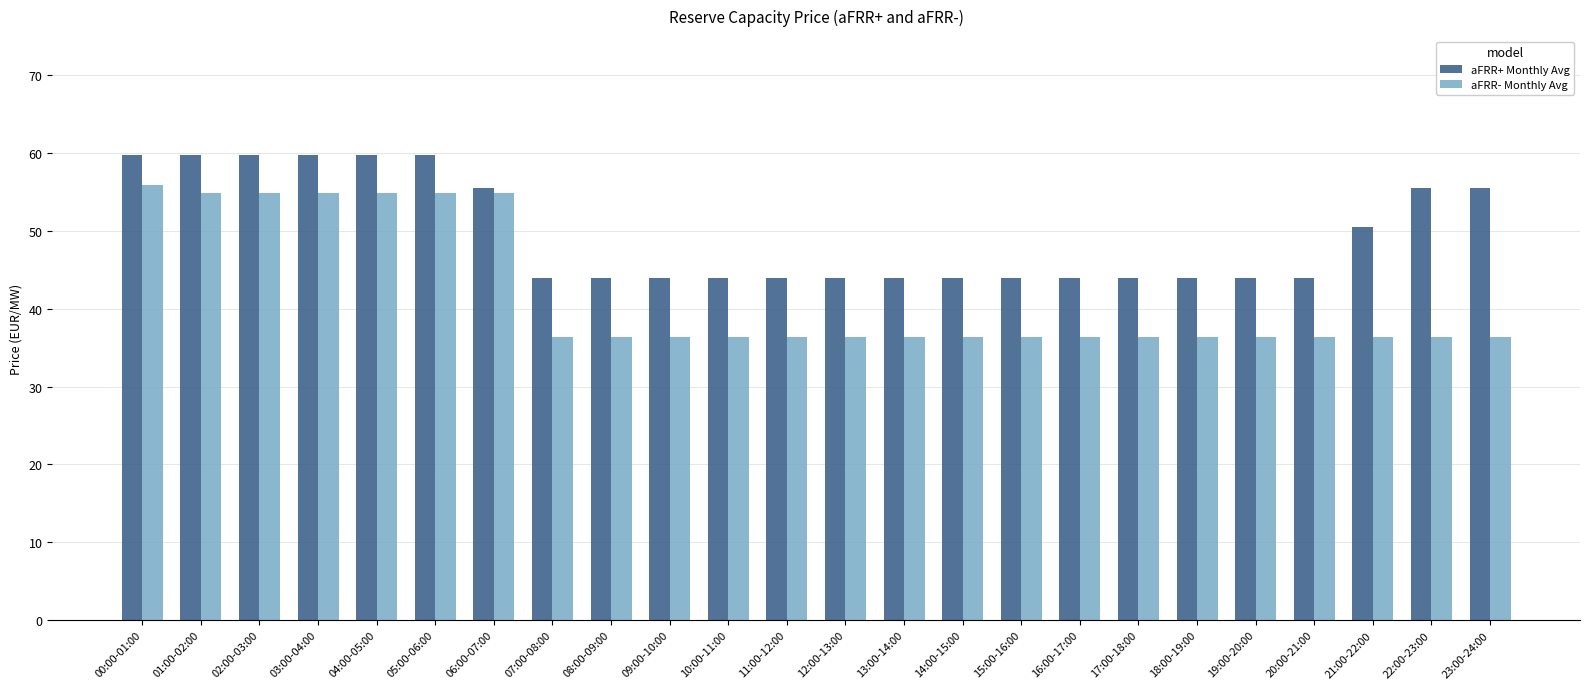

What is the value of the aFRR+ Monthly Avg bar at the 23rd from the left?

55.5